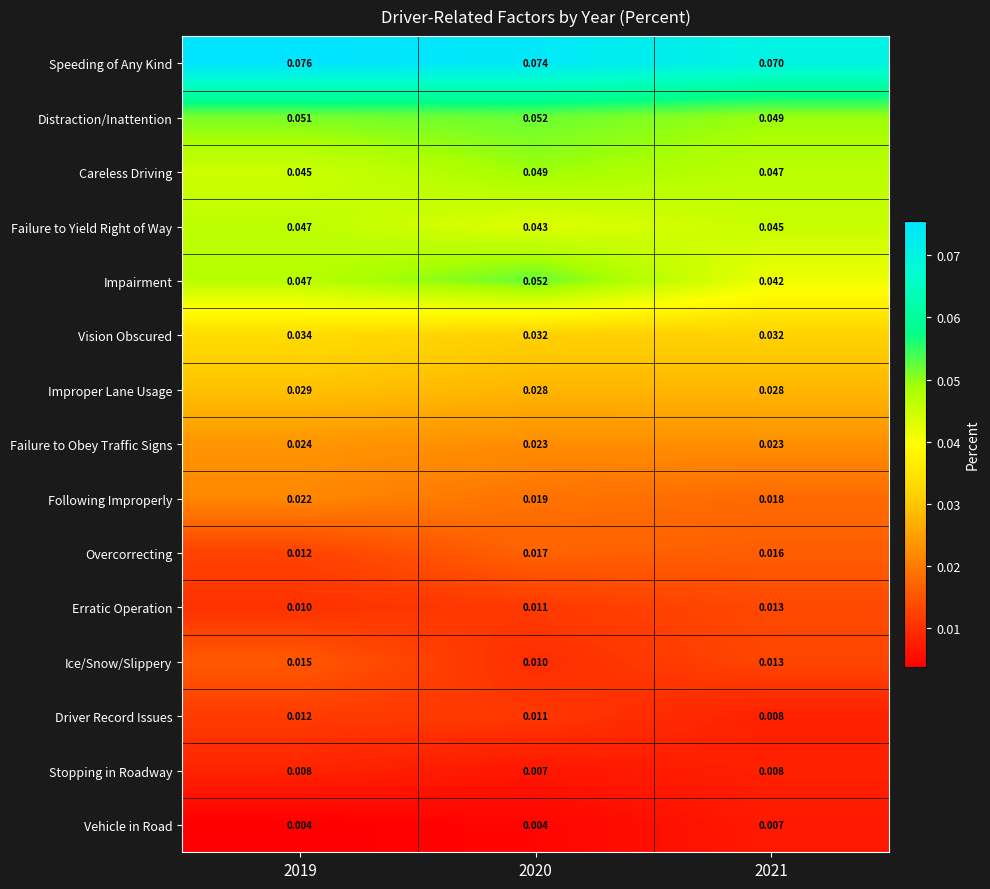

At which category is the sum across all series the highest?

2019